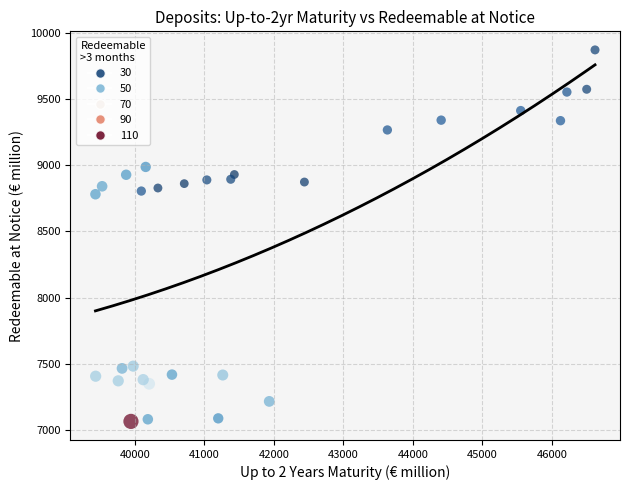

What is the range of X values (max minus min)?

7189